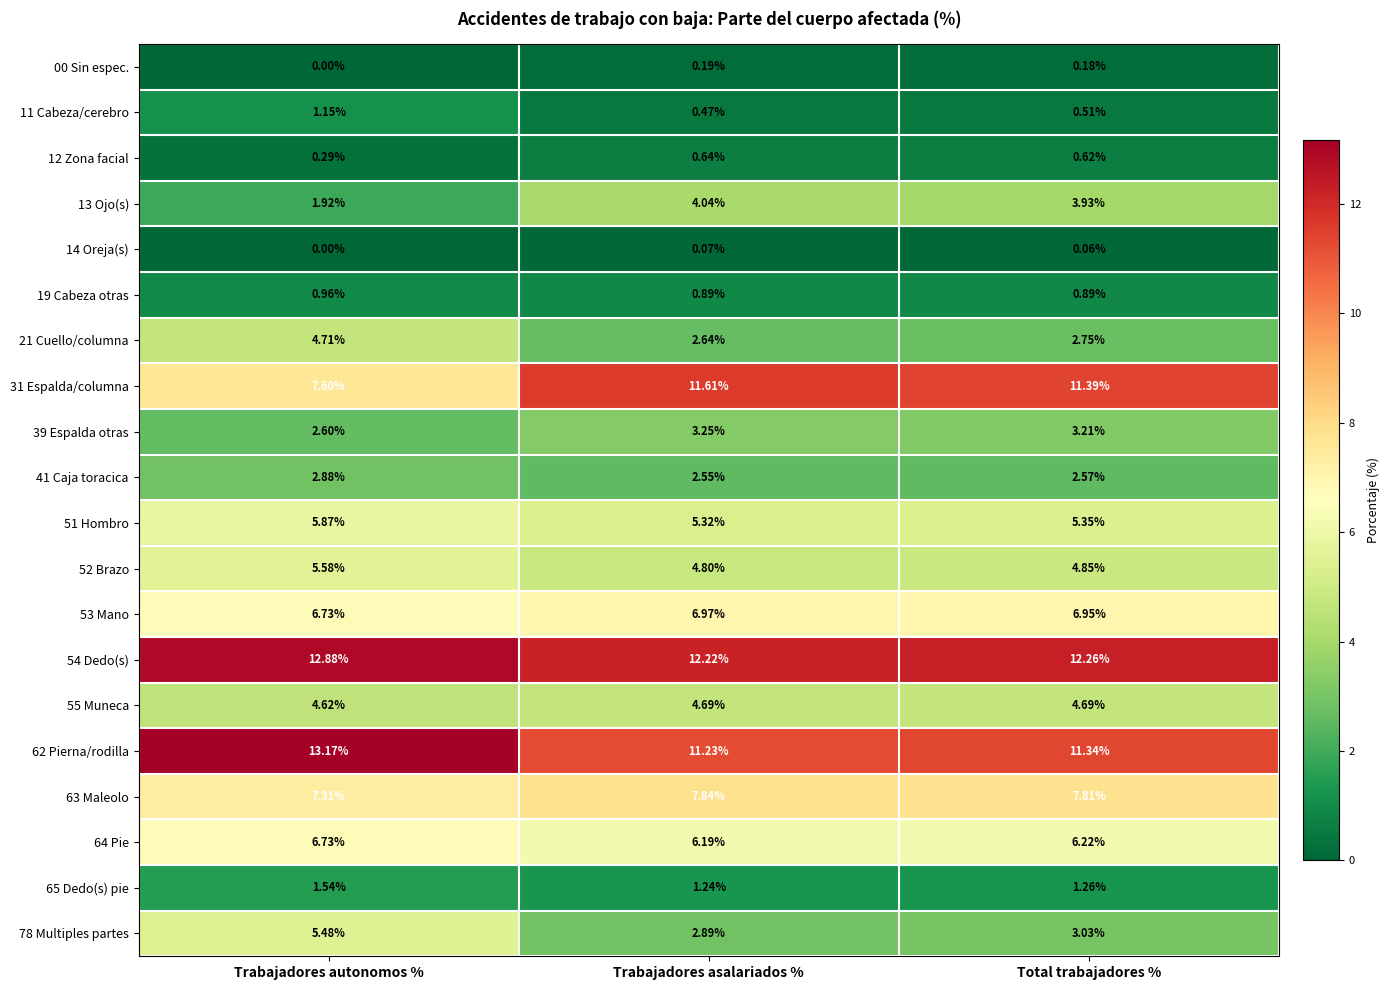

Where does the 39 Espalda otras series first go above 3?

Trabajadores asalariados %